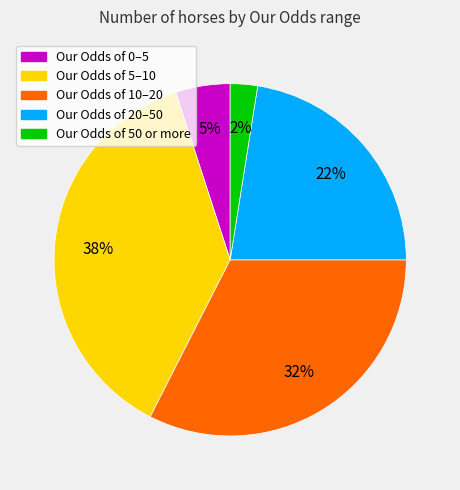

To the nearest percent, what is the average slice percentage?

20%